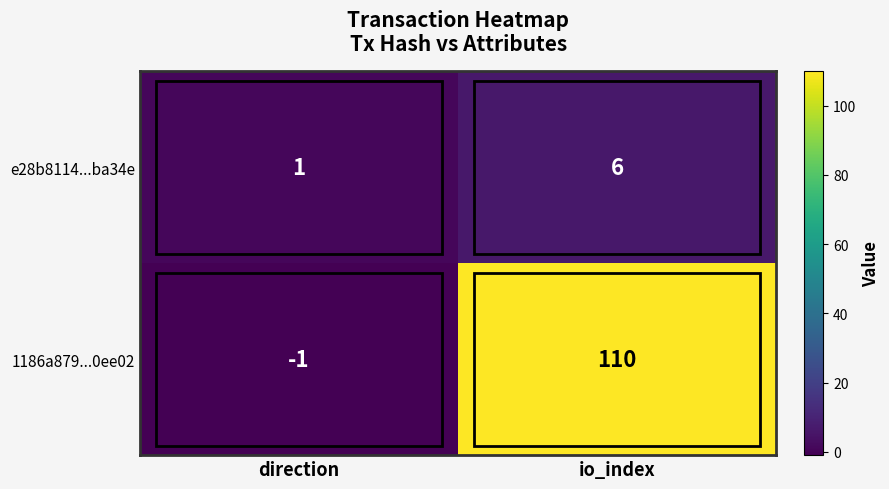

Rank the series at direction from lowest to highest value.

1186a879...0ee02, e28b8114...ba34e